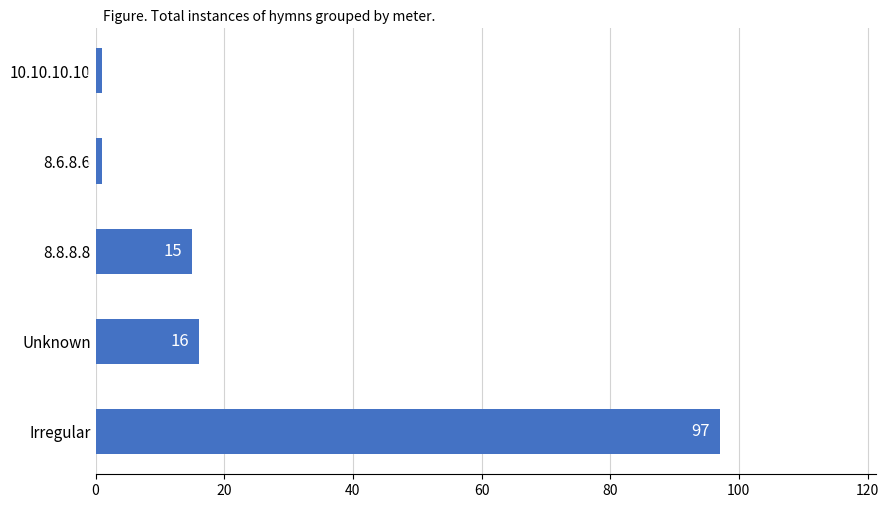

How many series are shown in this chart?

1